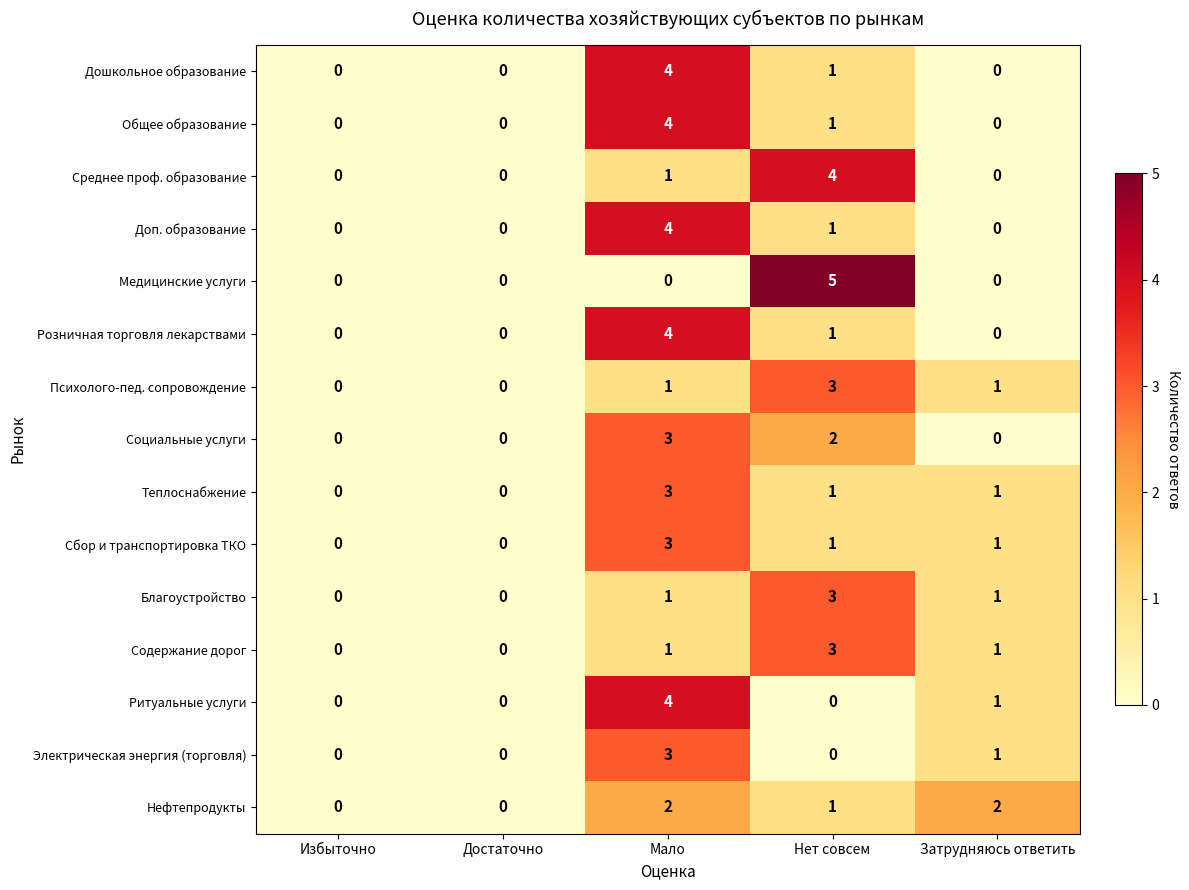

How many data points does each series have?

5